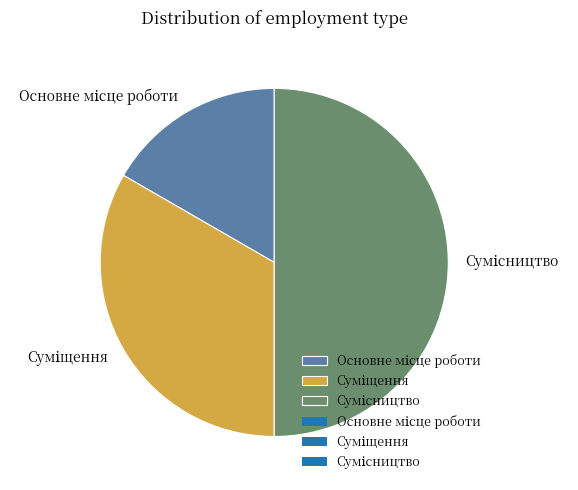

Count the number of slices in the pie.

3